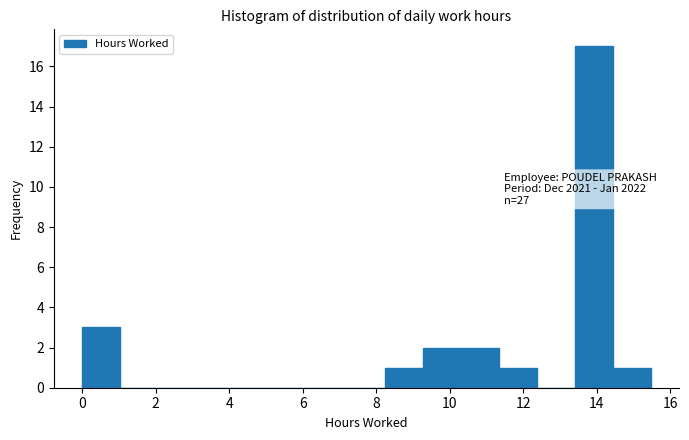

Which range on the x-axis has the tallest bar?

13.4 to 14.4